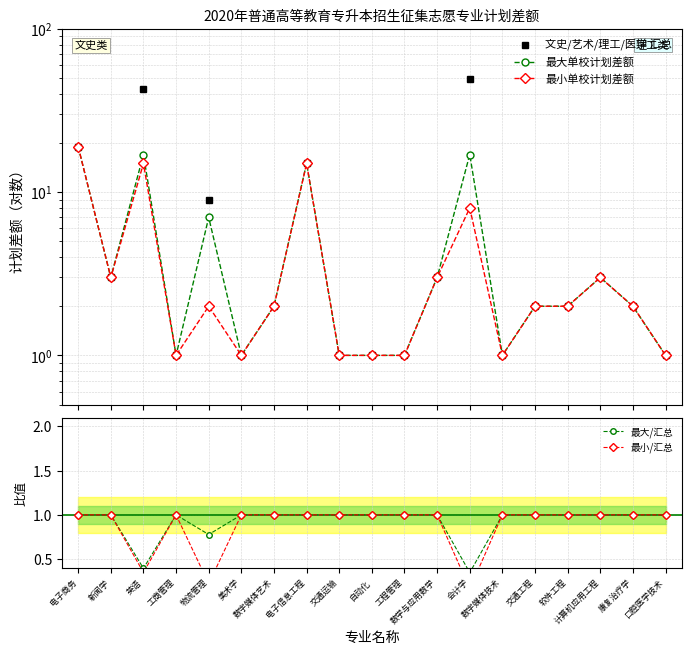

True or false: 最小单校计划差额 has more than 2 points higher than both neighbors.

True